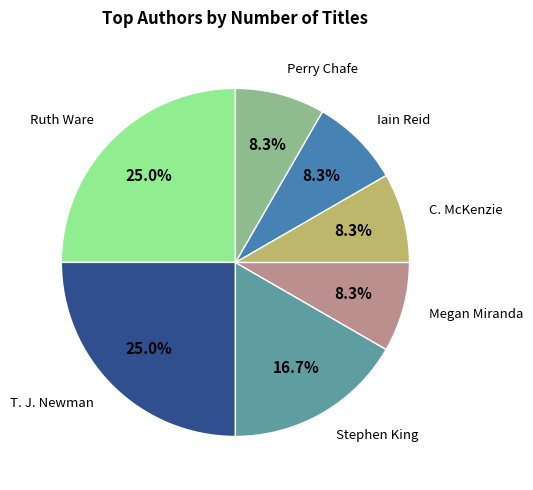

How many segments does this pie chart have?

7